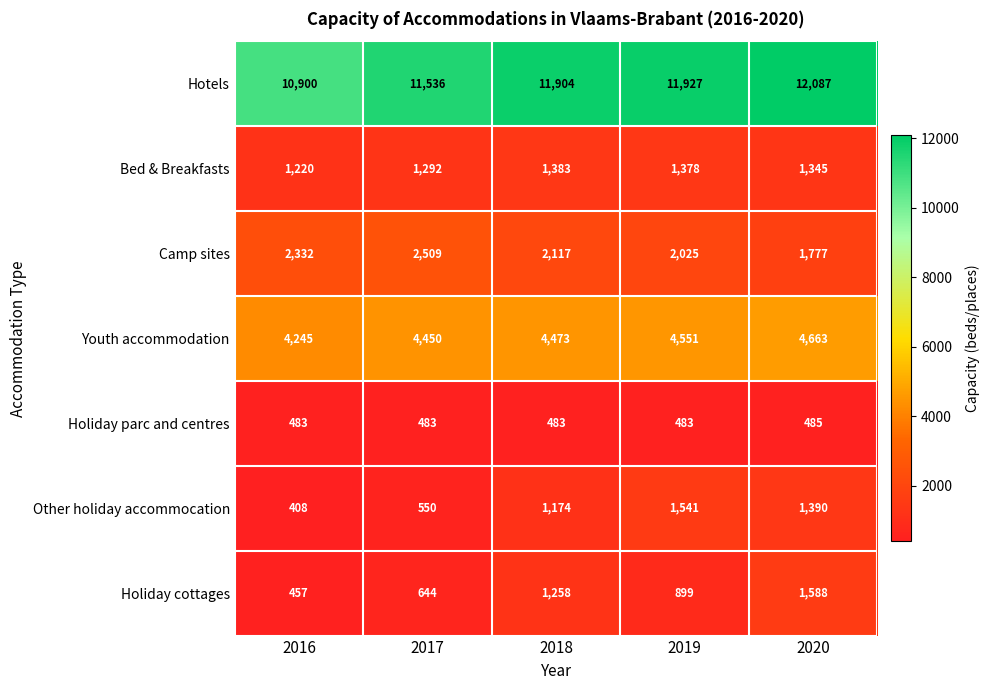

Which series has the largest total across all categories?

Hotels